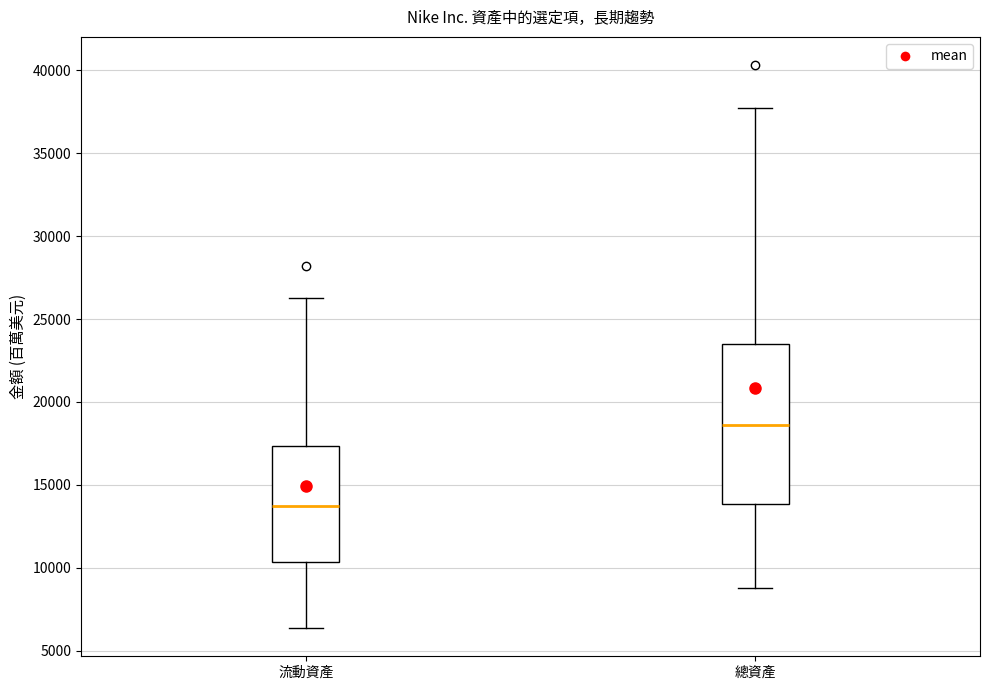

Where does the median line of the box for 流動資產 sit on the y-axis? The values are not printed on the chart, so give them approximately, as read against the axis.

13500